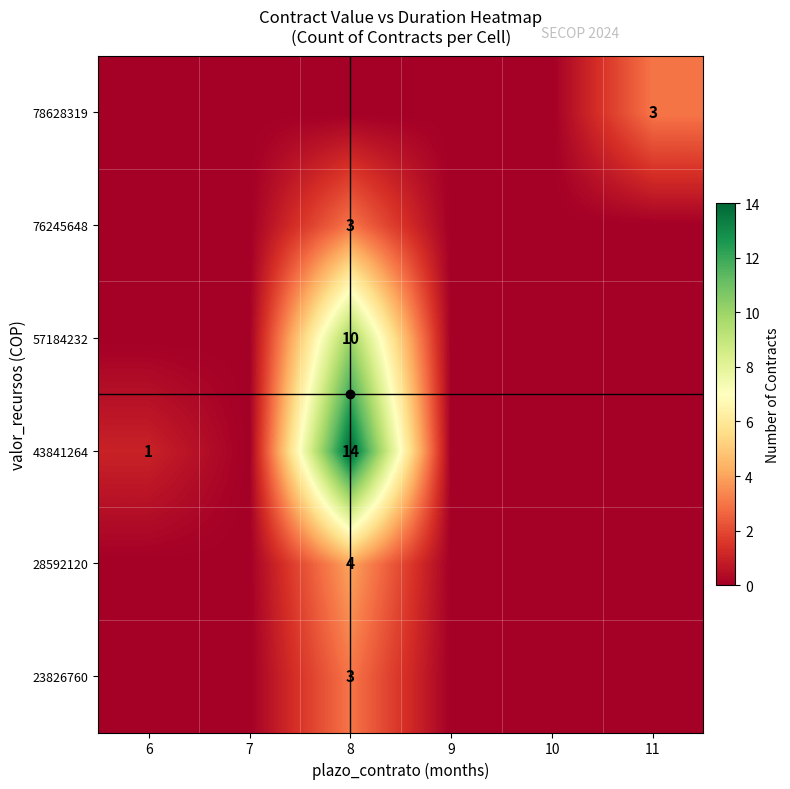

Is it true that 76245648 equals 3 at 8?

True